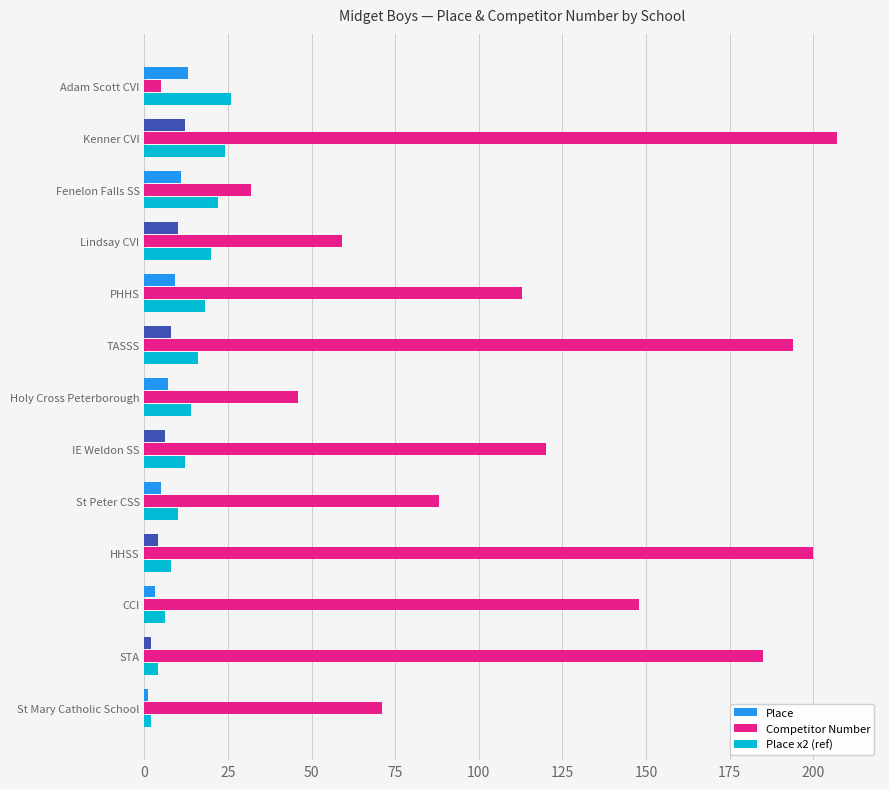

What is the sum of all Place values?

91